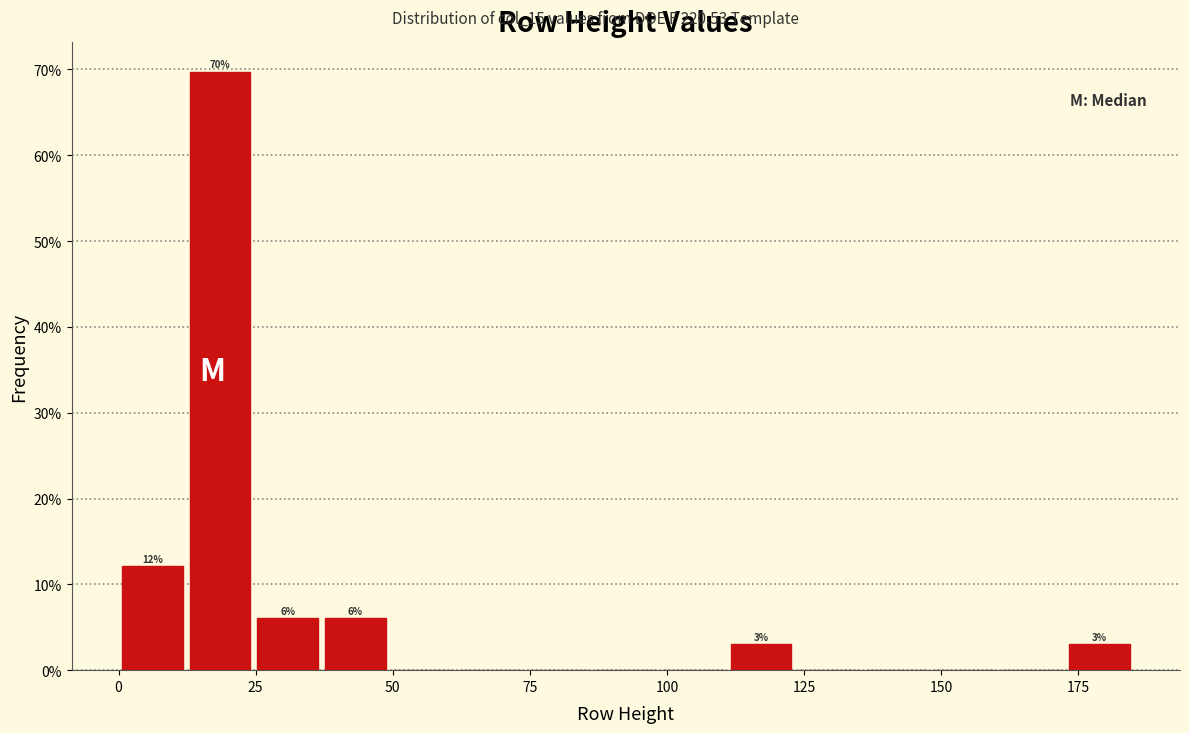

Read against the x-axis, roughly where is the centre of the tallest bar?

20